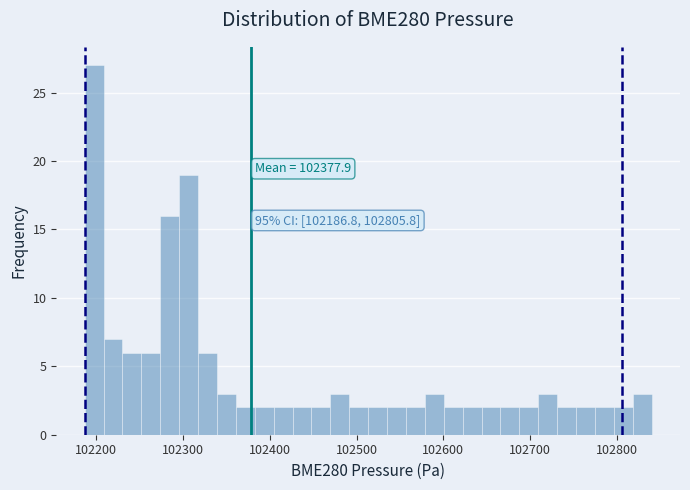

Read against the x-axis, roughly where is the centre of the tallest bar?

102200